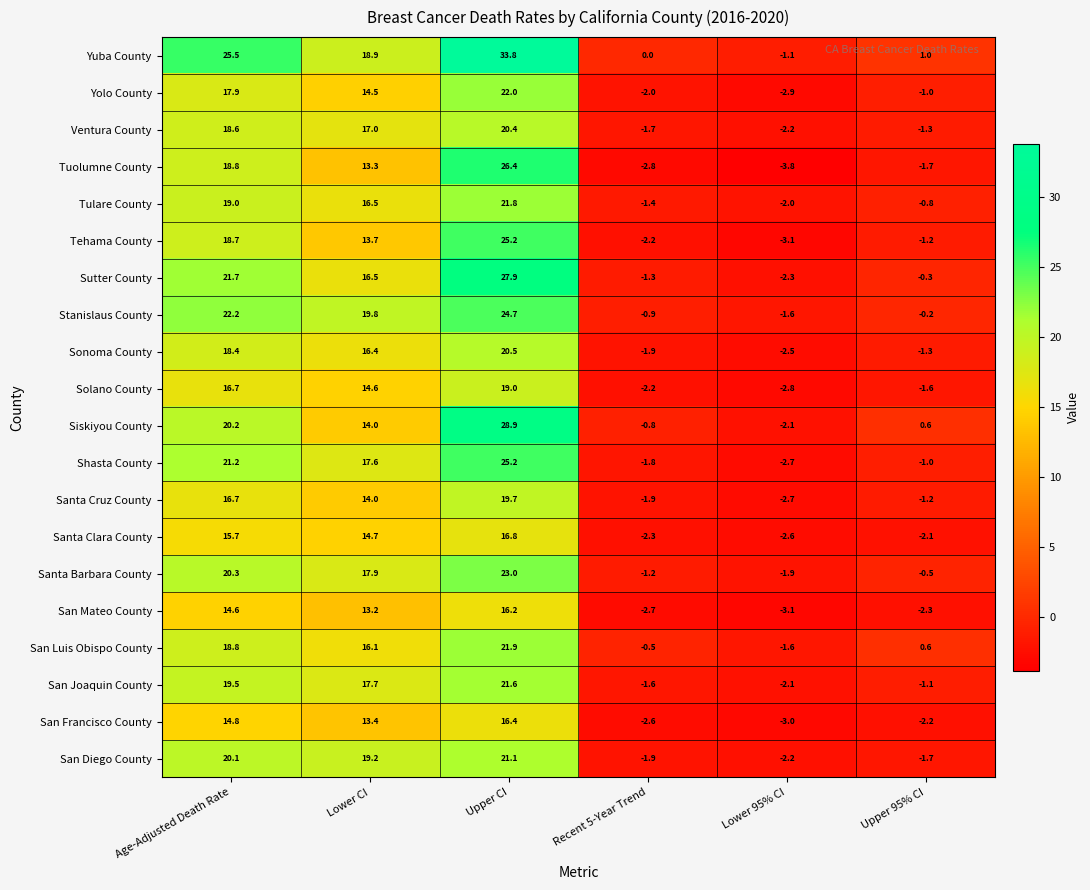

Is it true that Tehama County equals -2.2 at Recent 5-Year Trend?

True